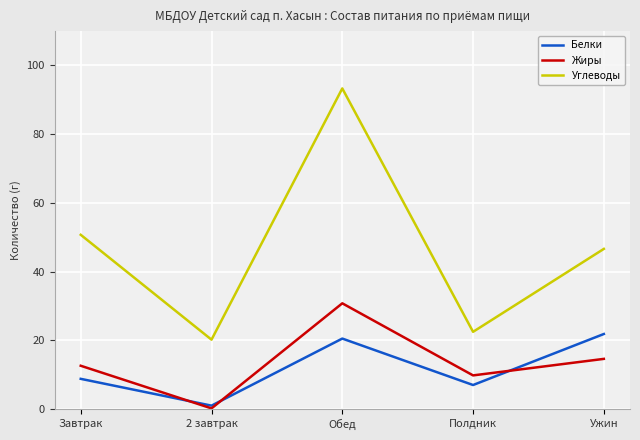

At which label does Белки first exceed 8?

Завтрак